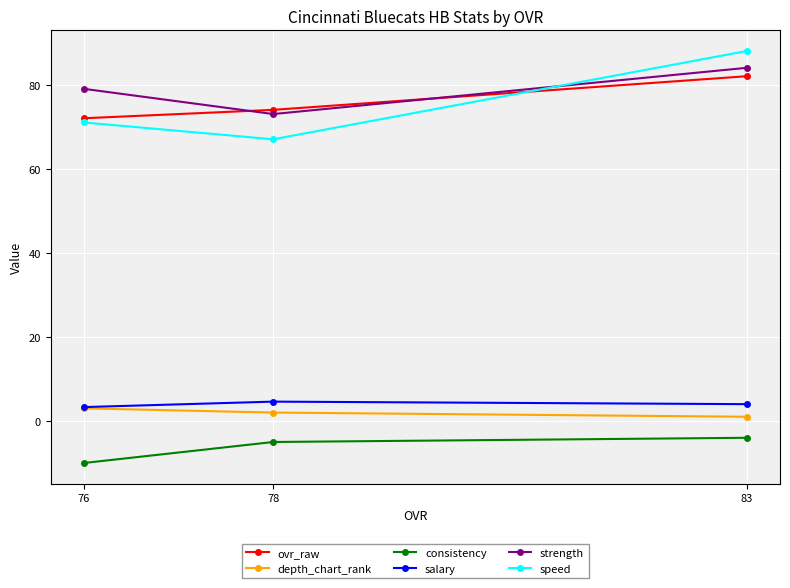

What is the sum of the speed values at 76 and 78?

138.0